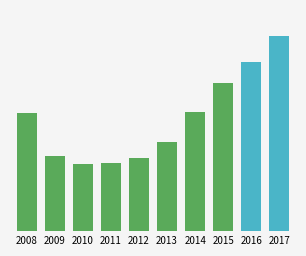

Reading right to left, extract all data points from this chart.

204883	194926	187008	175628	164336	158042	156253	155752	158898	175569